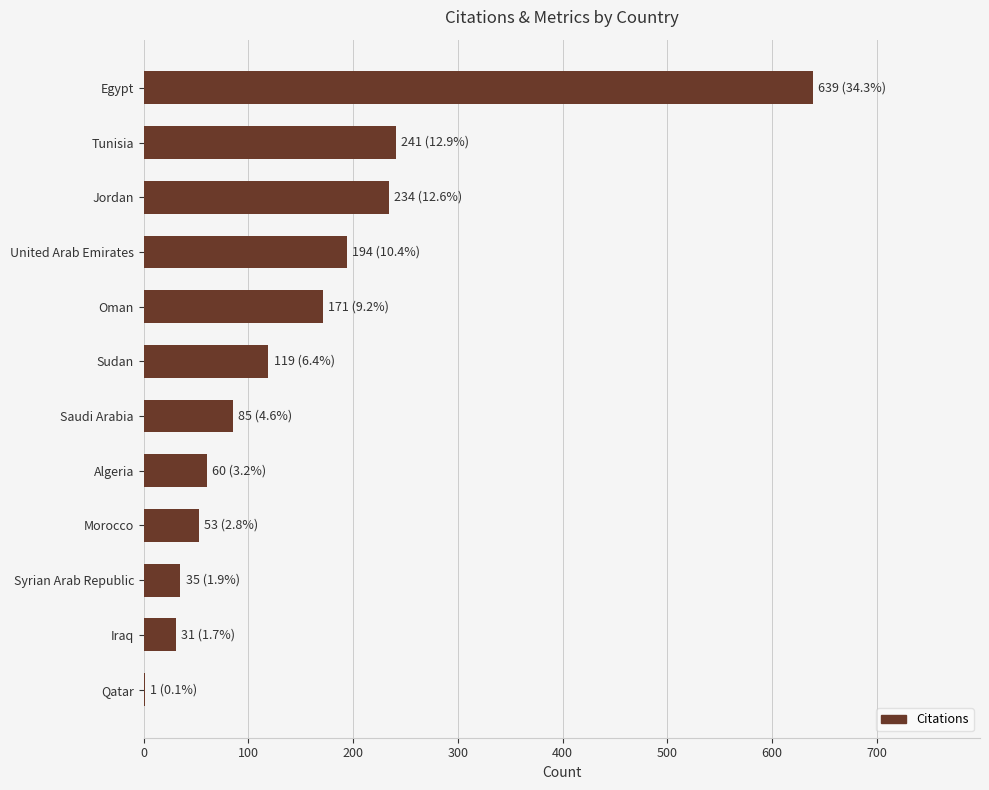

What is the sum of all values?

1863